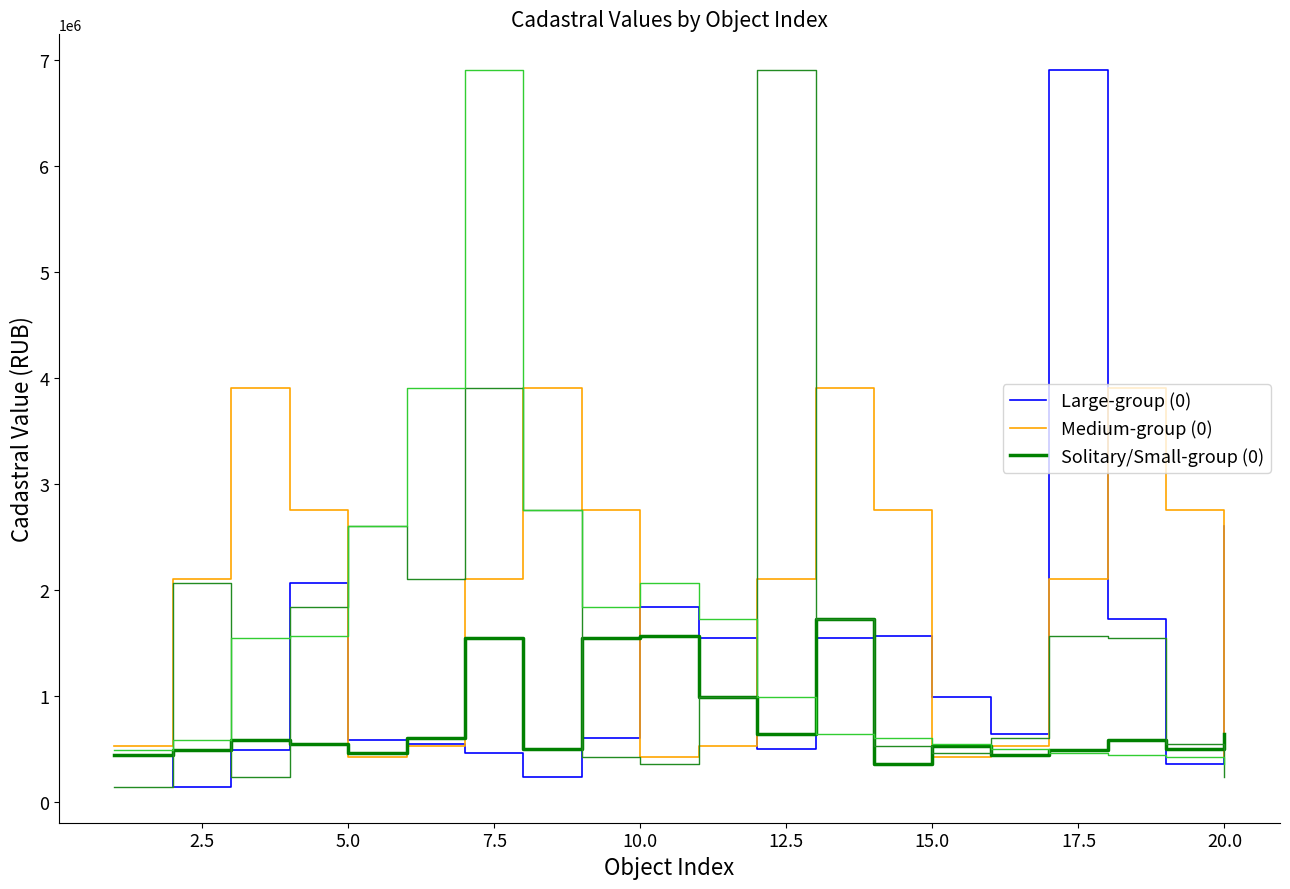

What is the lowest value of the Medium-group (0) series?

419091.9